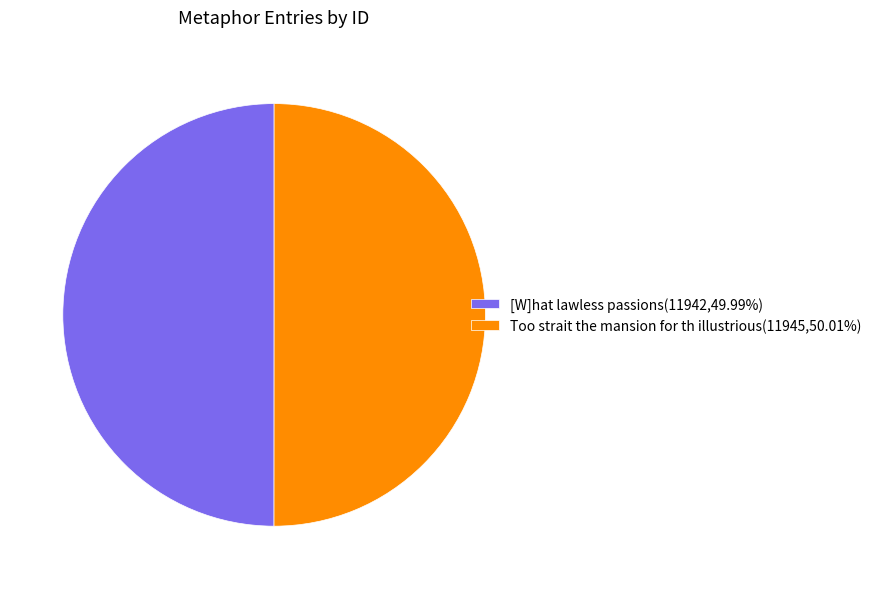

Combined, do [W]hat lawless passions(11942,49.99%) and Too strait the mansion for th illustrious(11945,50.01%) account for over 50%?

Yes